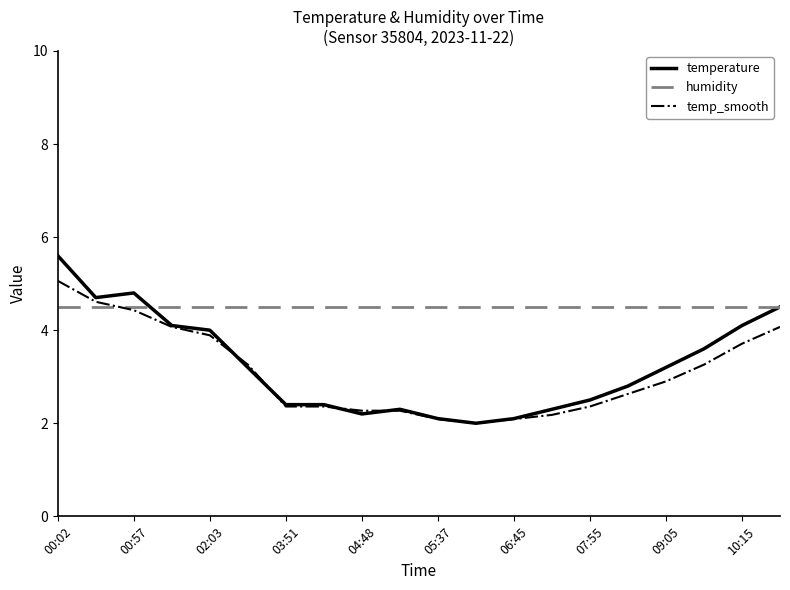

List the series in order of their peak value, highest first.

temperature, temp_smooth, humidity